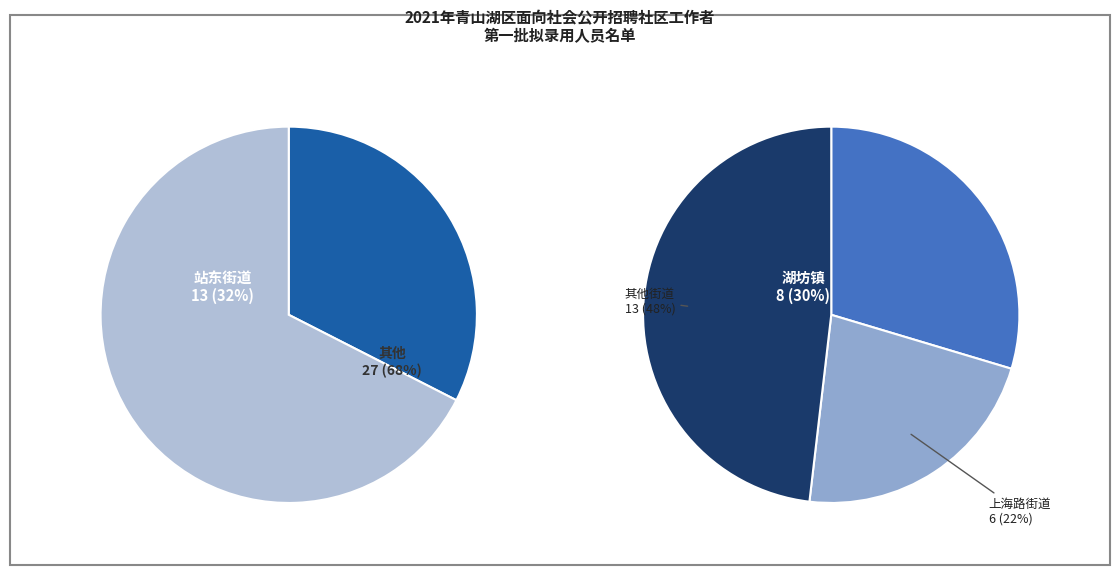

Is 站东街道 the majority of the pie?

No